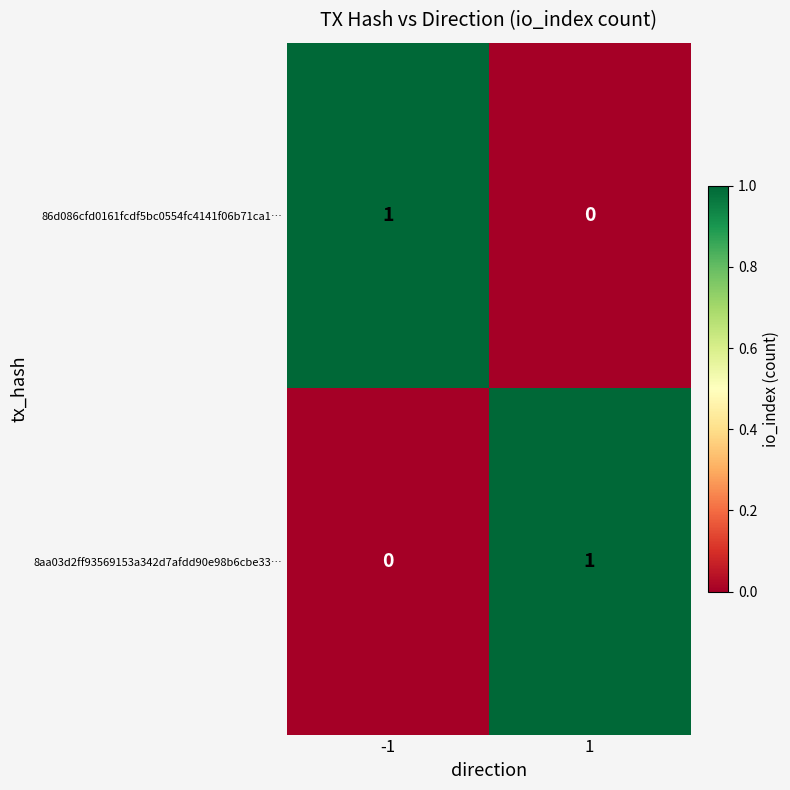

Rank the categories by 86d086cfd0161fcdf5bc0554fc4141f06b71ca1… value from lowest to highest.

1, -1